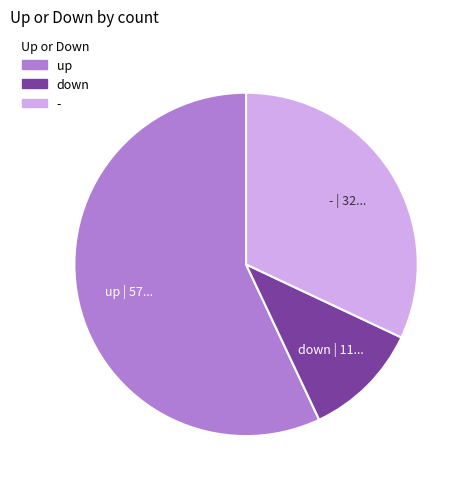

Rank the categories by value from highest to lowest.

up, -, down